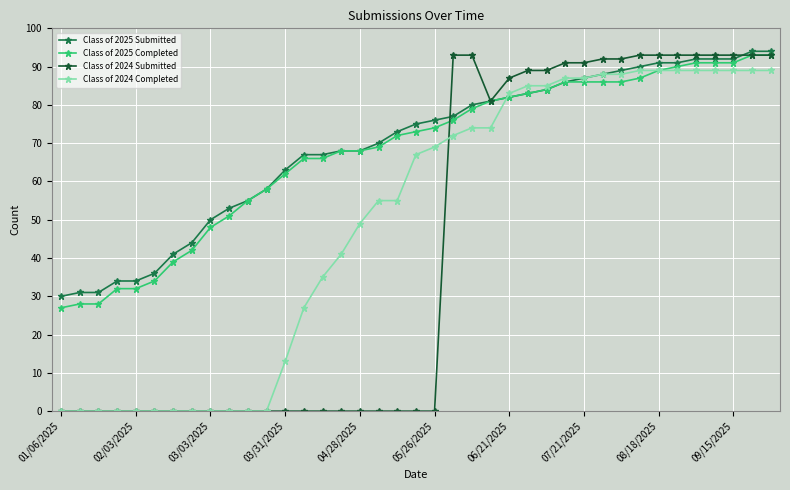

Which series has the largest range (max minus min)?

Class of 2024 Submitted